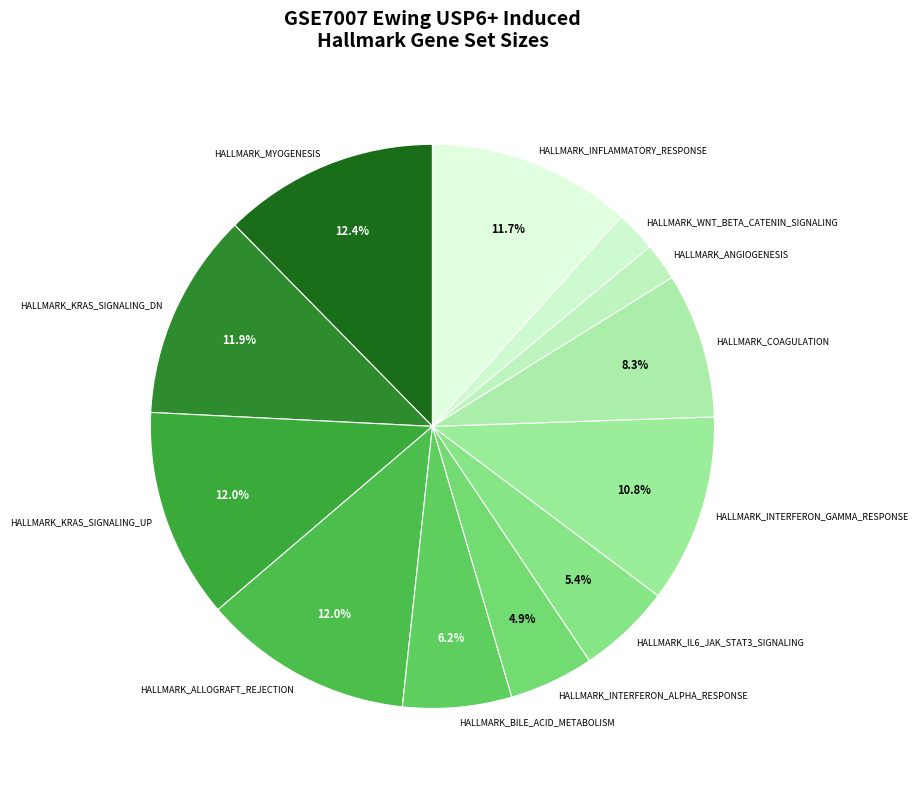

The HALLMARK_WNT_BETA_CATENIN_SIGNALING slice represents 8% of the pie. True or false?

False